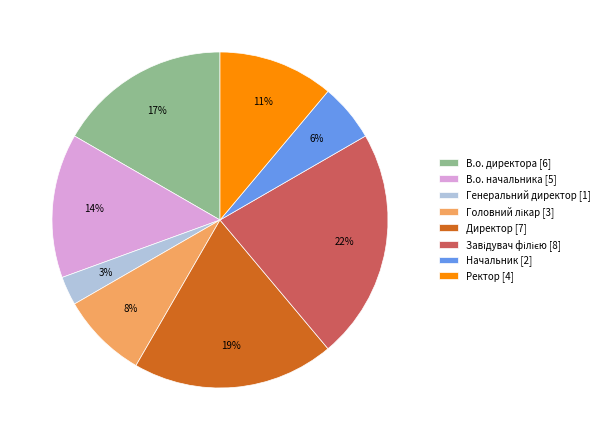

How many segments does this pie chart have?

8